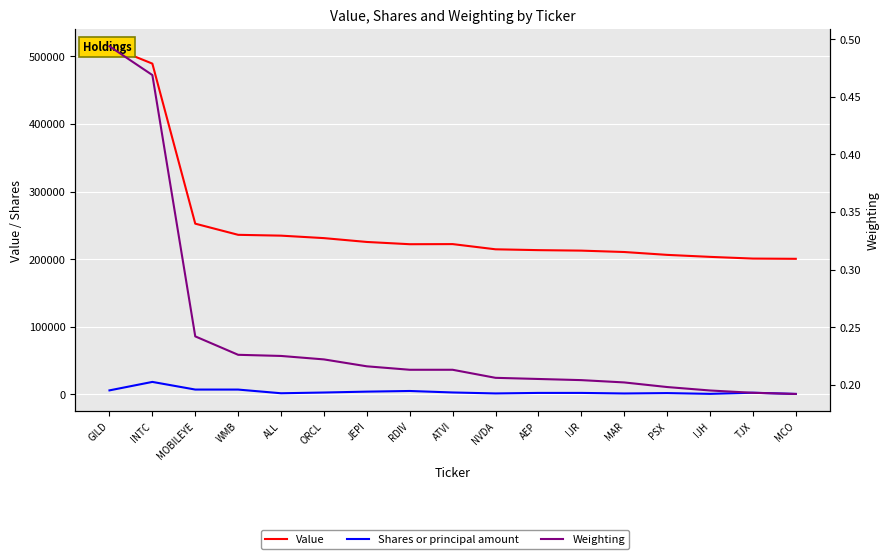

True or false: Shares or principal amount has more than 1 points higher than both neighbors.

True